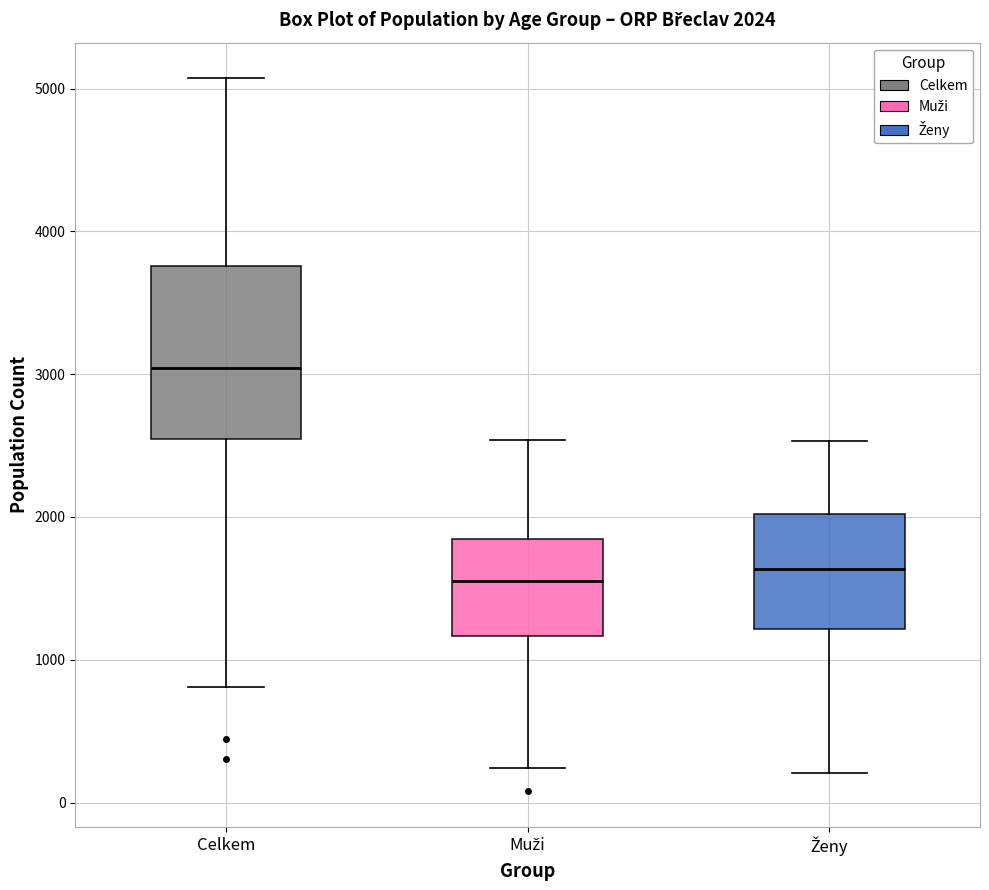

Comparing the boxes themselves (not the whiskers), which one is the tallest?

Celkem